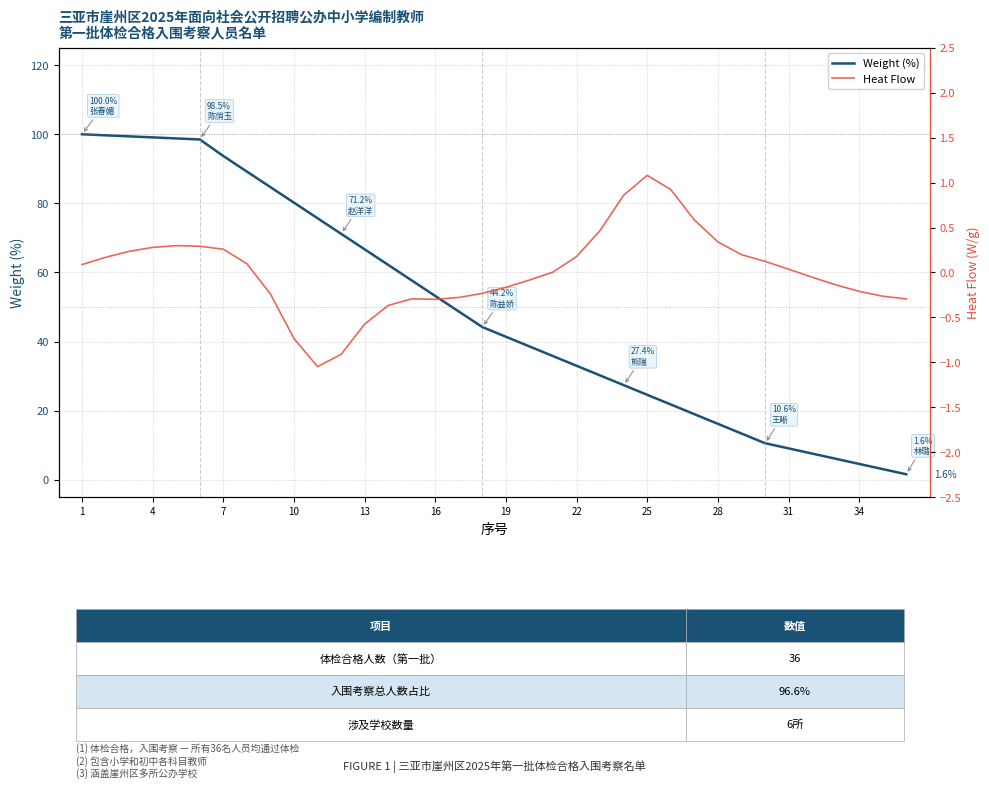

At which category is the sum across all series the highest?

1